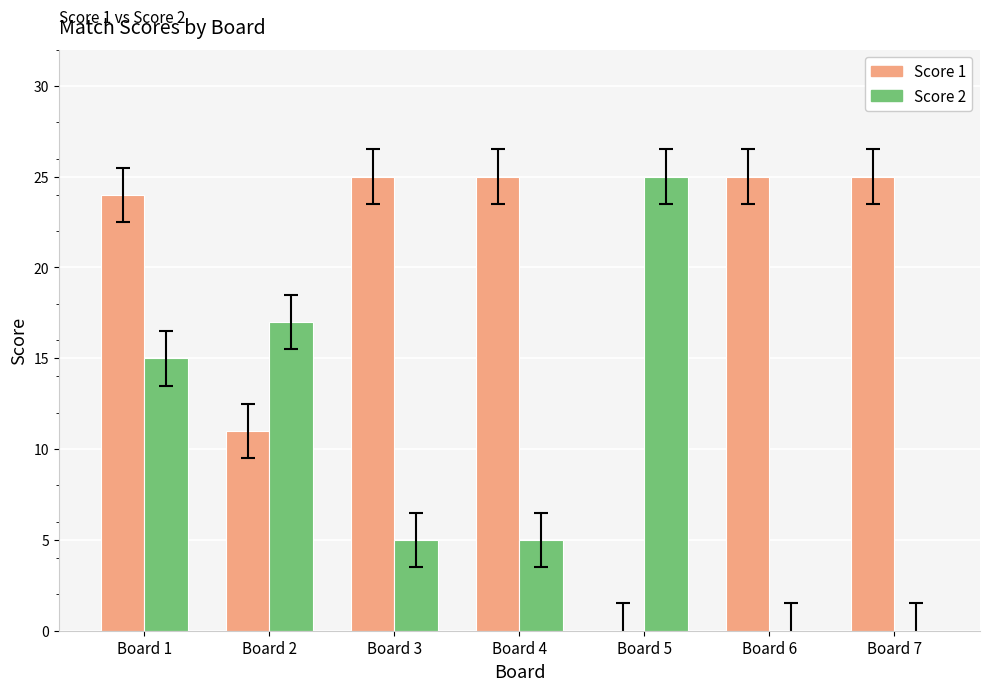

At which category is the sum across all series the highest?

Board 1